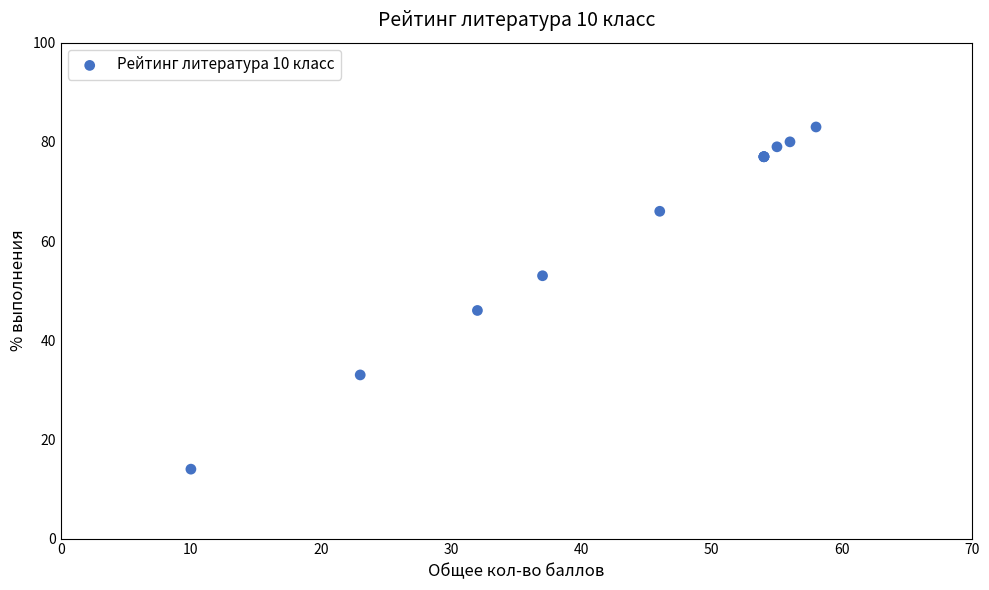

What Y value in the scatter plot is closest to 48?

46